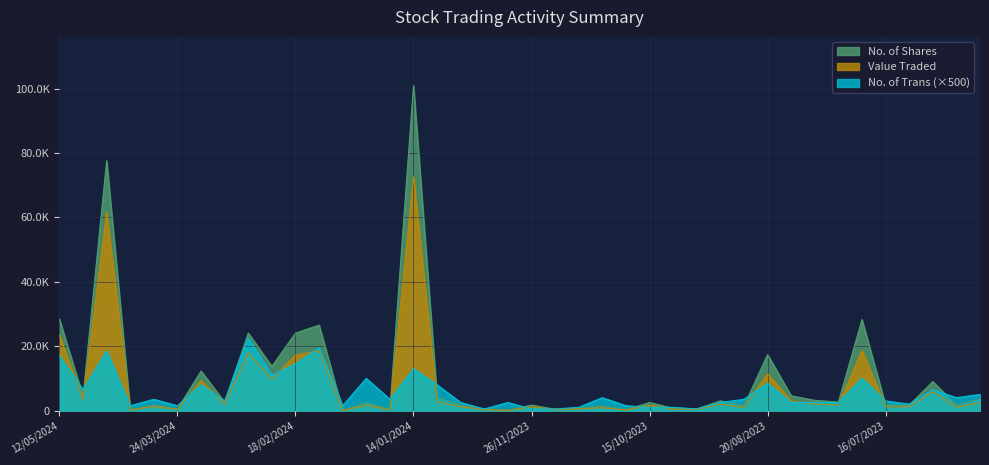

At which label does No. of Trans reach its minimum?

17/12/2023